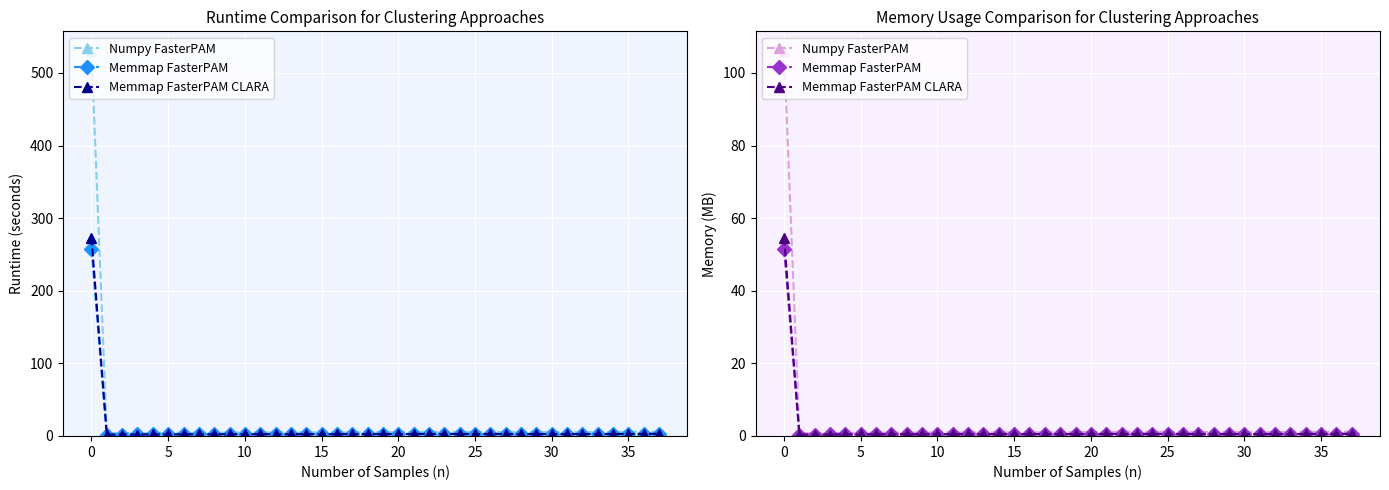

What is the label of the 31st point from the left?

30